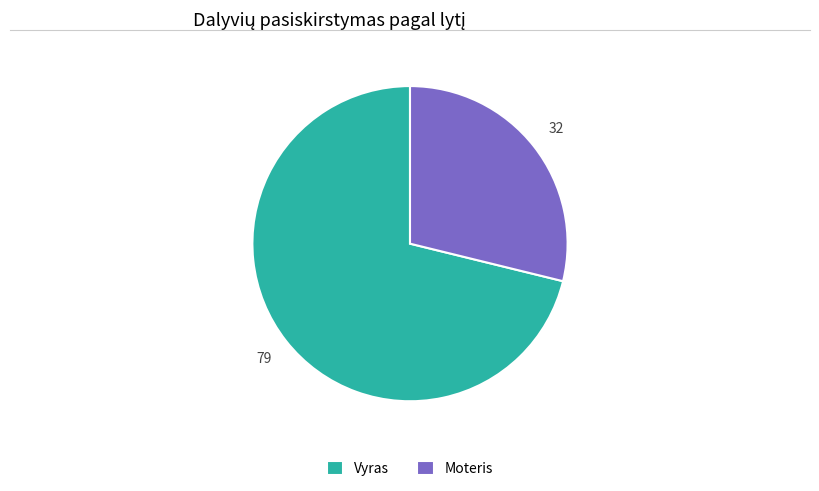

Combined, do Vyras and Moteris account for over 50%?

Yes